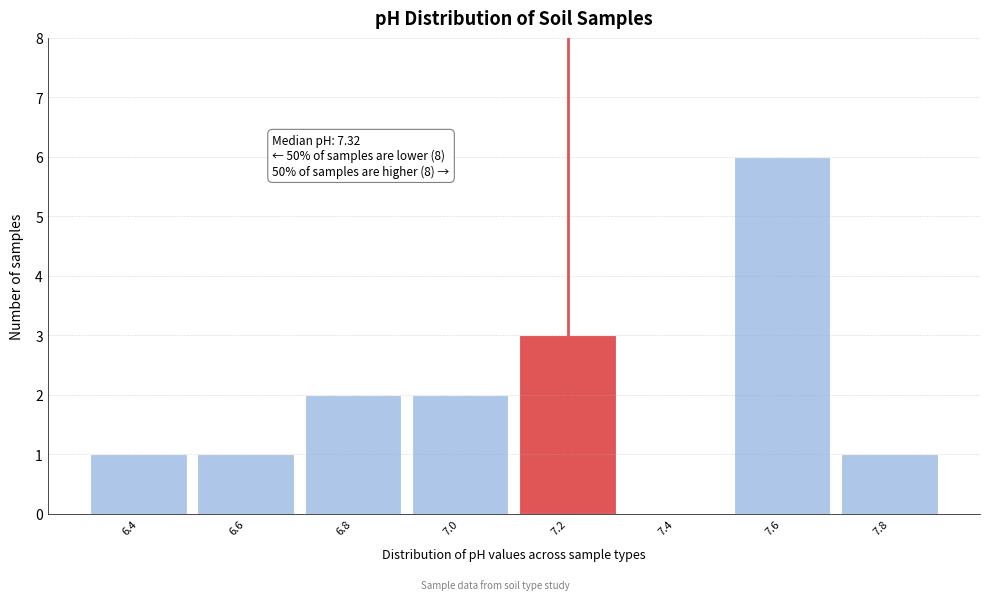

Reading left to right, list all the values displayed in this chart.

6.4=1	6.6=1	6.8=2	7.0=2	7.2=3	7.4=0	7.6=6	7.8=1